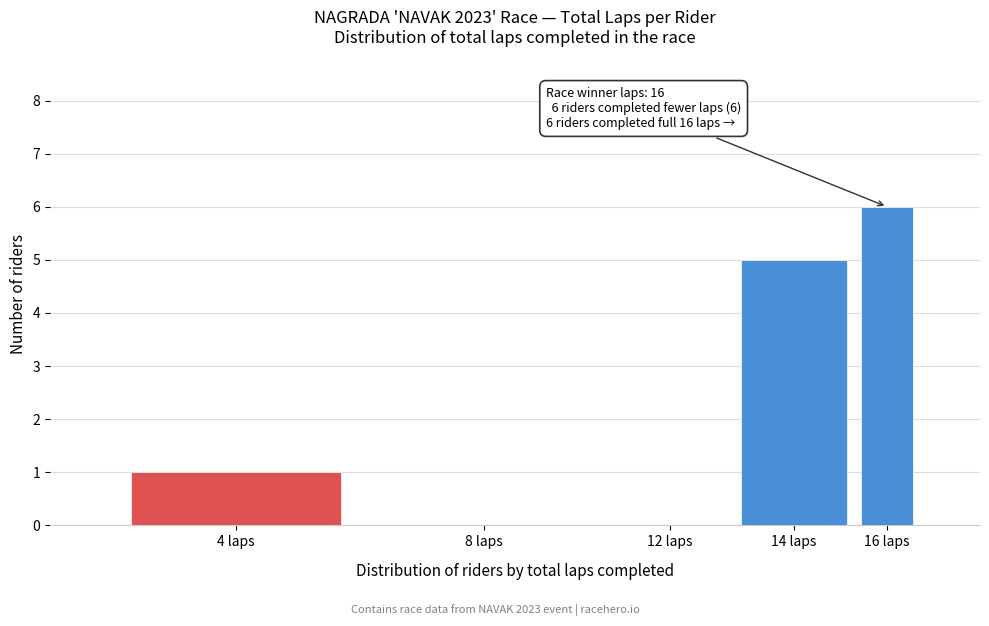

Reading right to left, extract all data points from this chart.

16 laps=6	14 laps=5	12 laps=0	8 laps=0	4 laps=1